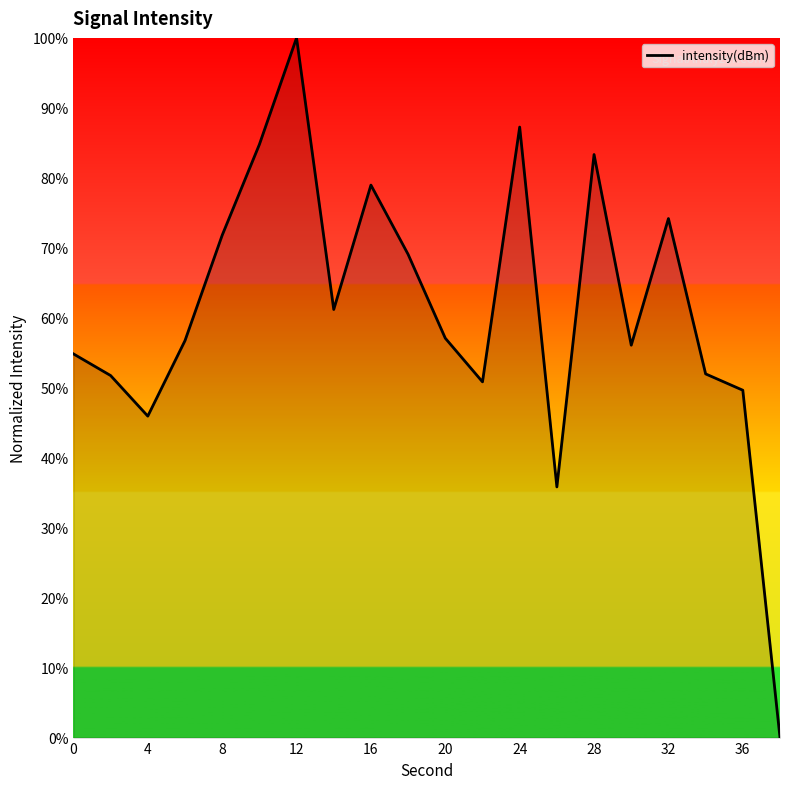

What is the difference between the maximum and minimum values?

100.0